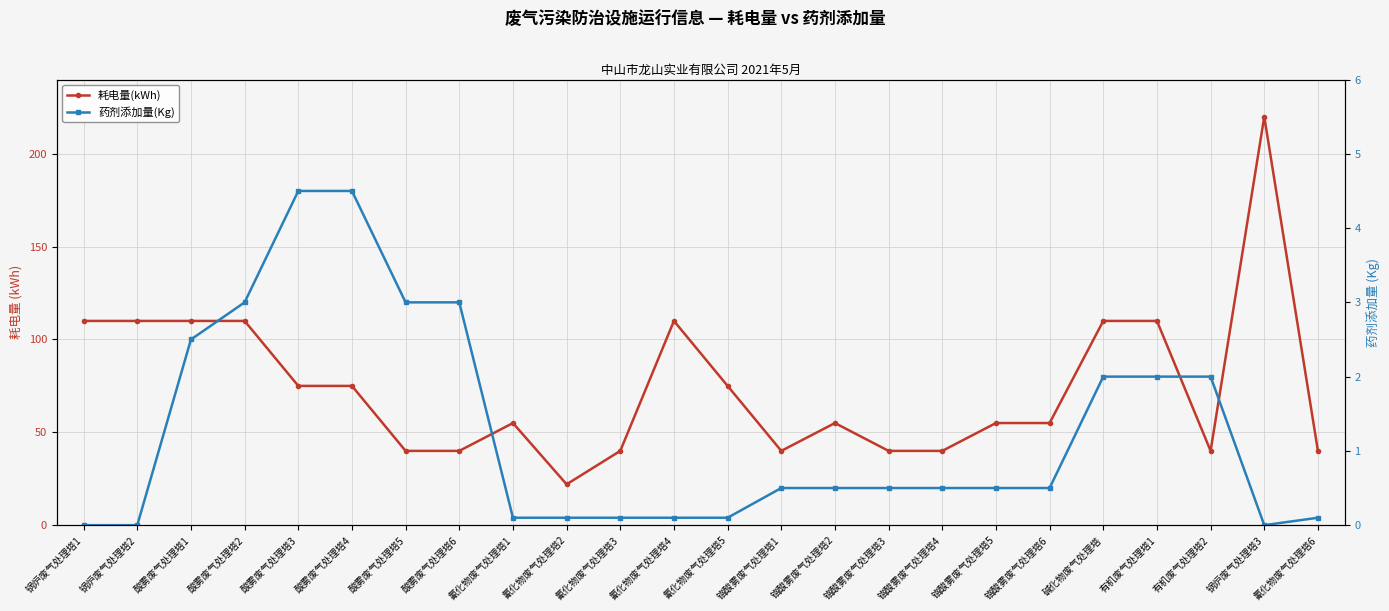

At which label is 耗电量(kWh) closest to 121?

锅炉废气处理塔1